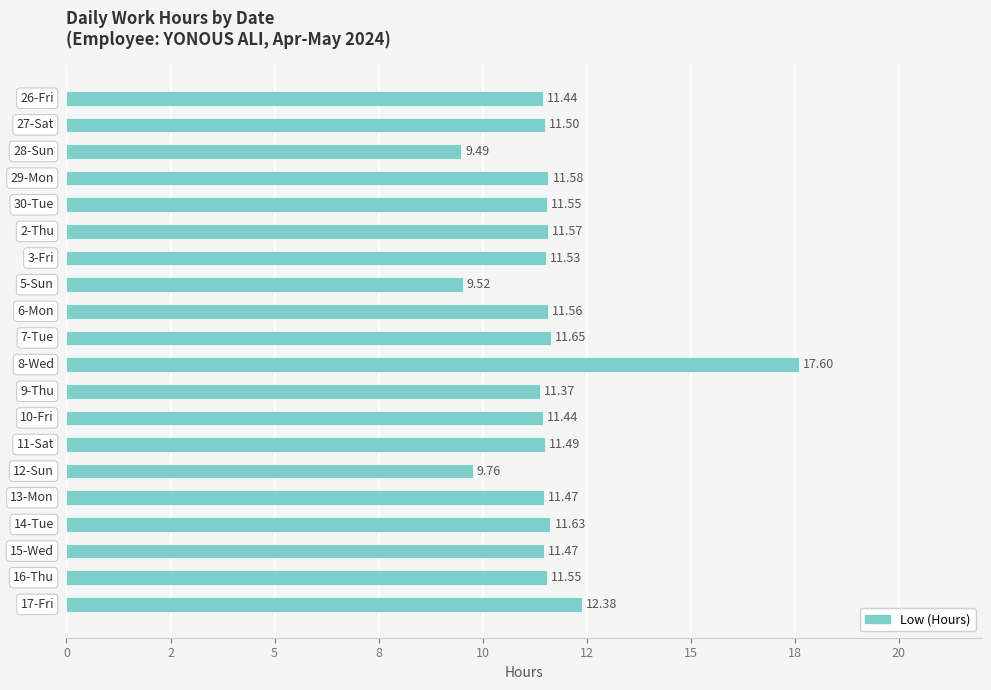

Are the bars horizontal?

Yes